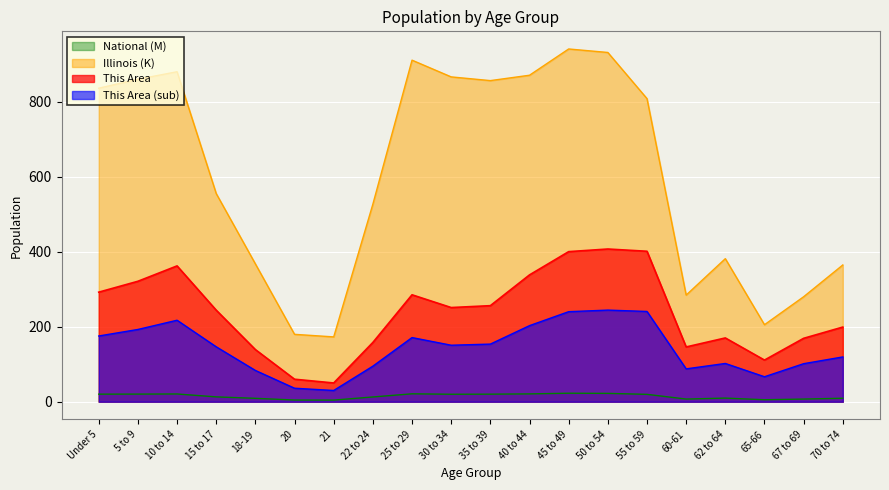

True or false: Illinois and National intersect in this chart.

False